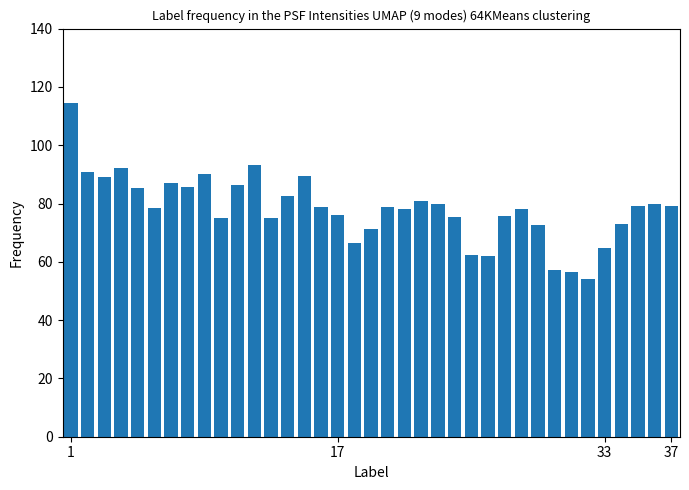

What is the value of the 27th bar from the left?

75.6